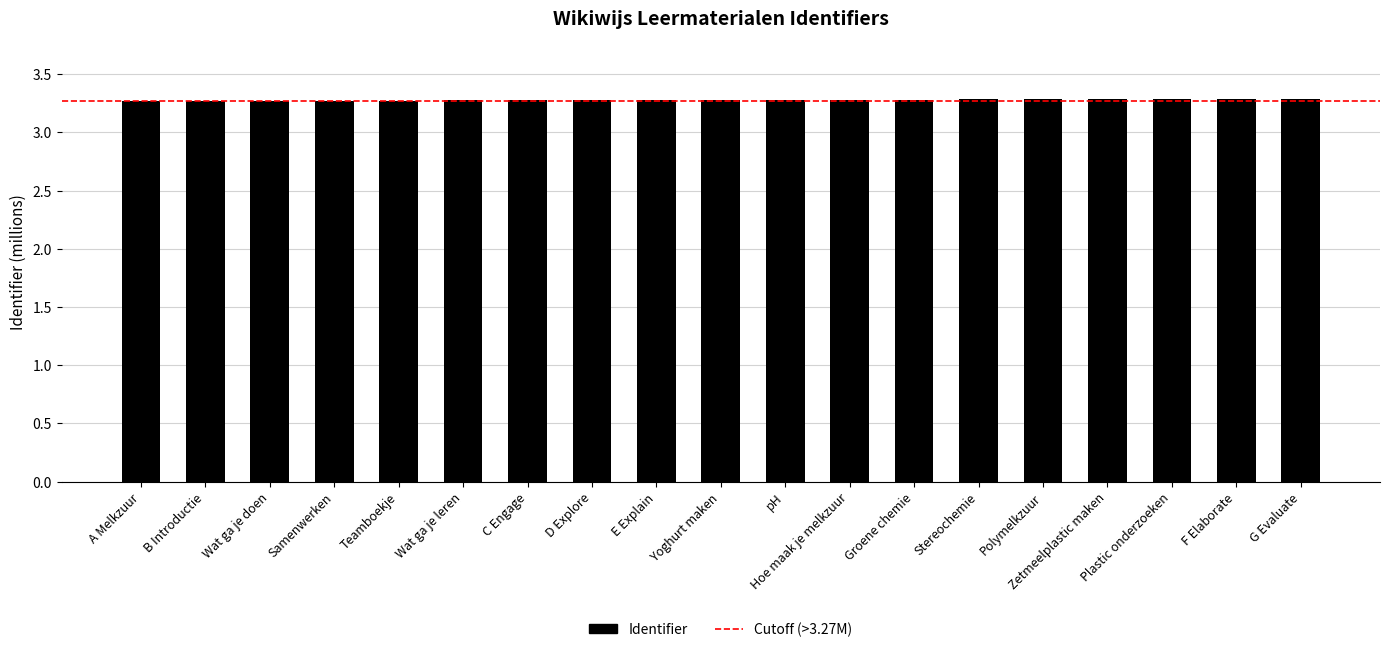

What is the label of the 4th bar from the left?

Samenwerken